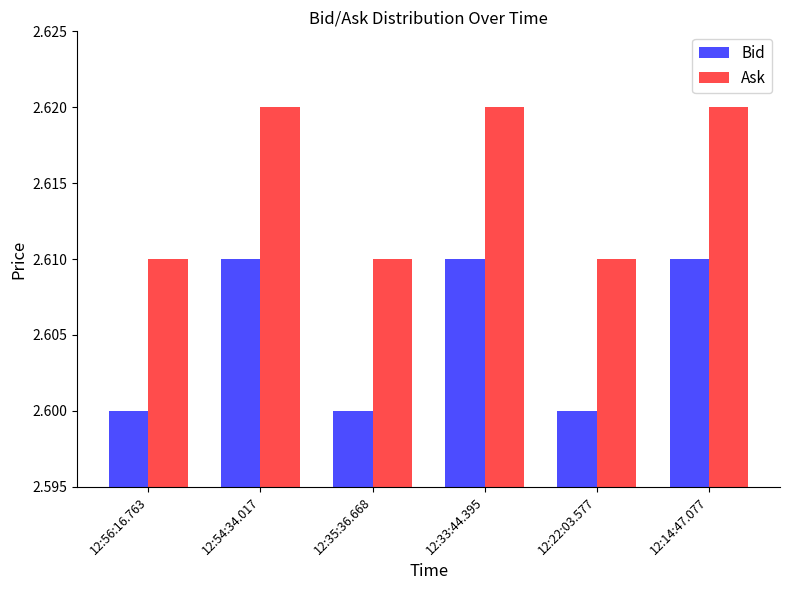

How many bars are there in each group?

2